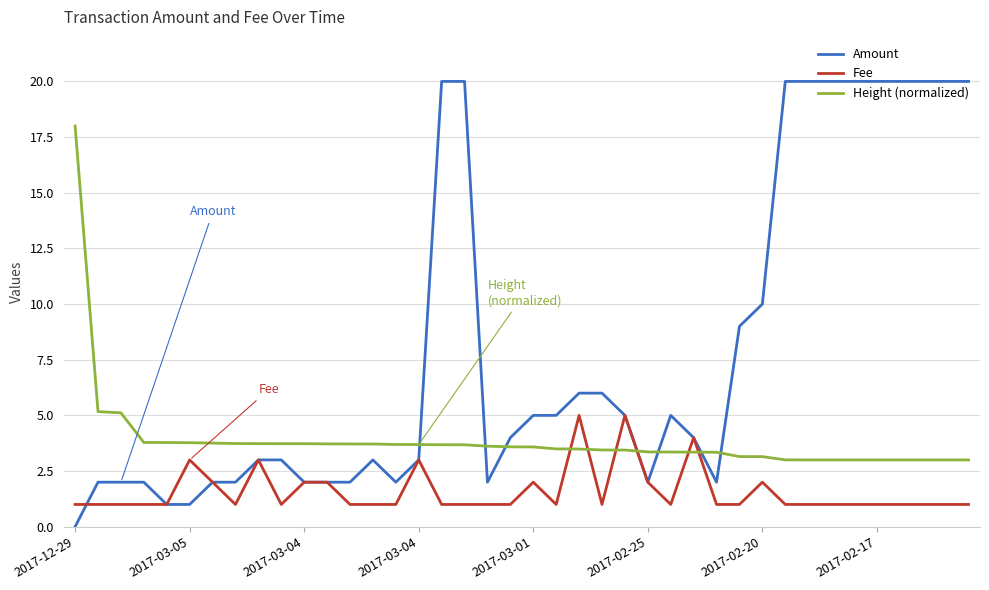

Which series has the largest range (max minus min)?

Amount